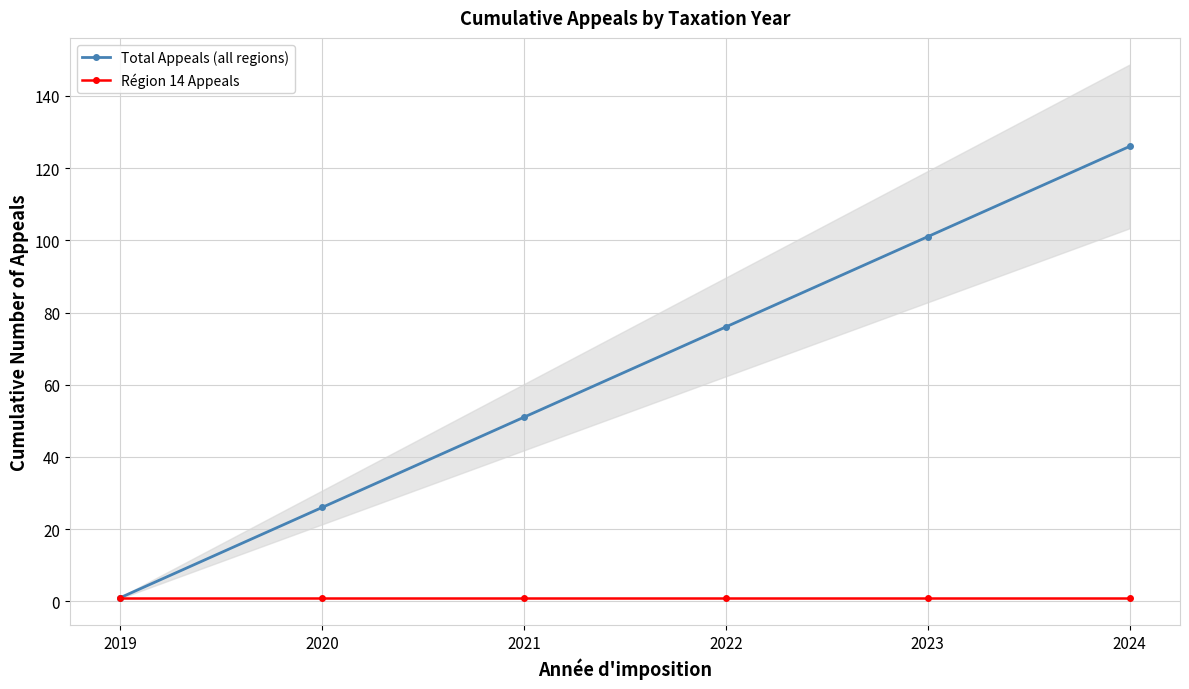

How many lines are shown in the chart?

2